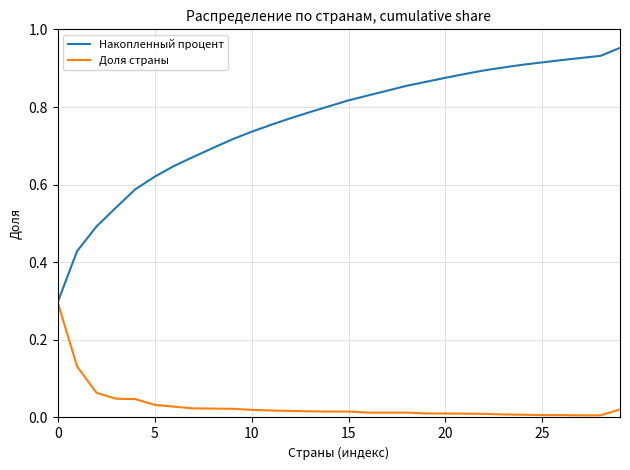

Rank the series by their maximum value, from lowest to highest.

Доля страны, Накопленный процент